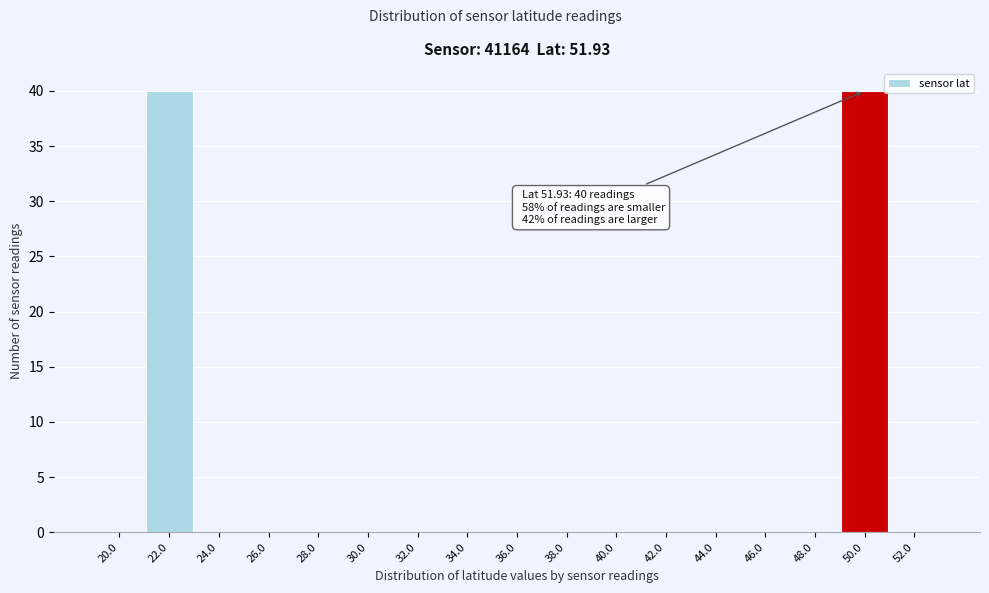

Reading left to right, list all the values displayed in this chart.

20.0=0	22.0=40	24.0=0	26.0=0	28.0=0	30.0=0	32.0=0	34.0=0	36.0=0	38.0=0	40.0=0	42.0=0	44.0=0	46.0=0	48.0=0	50.0=40	52.0=0